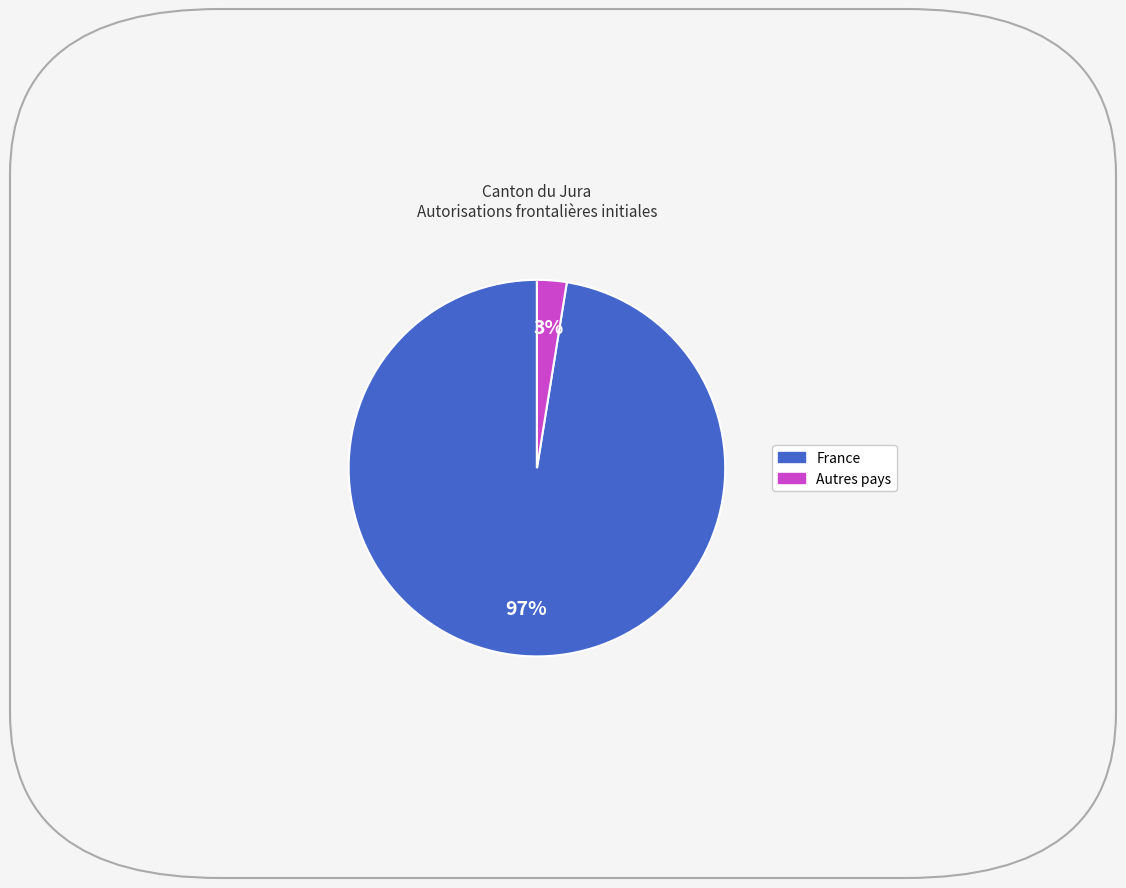

Is there a majority slice in this chart?

Yes